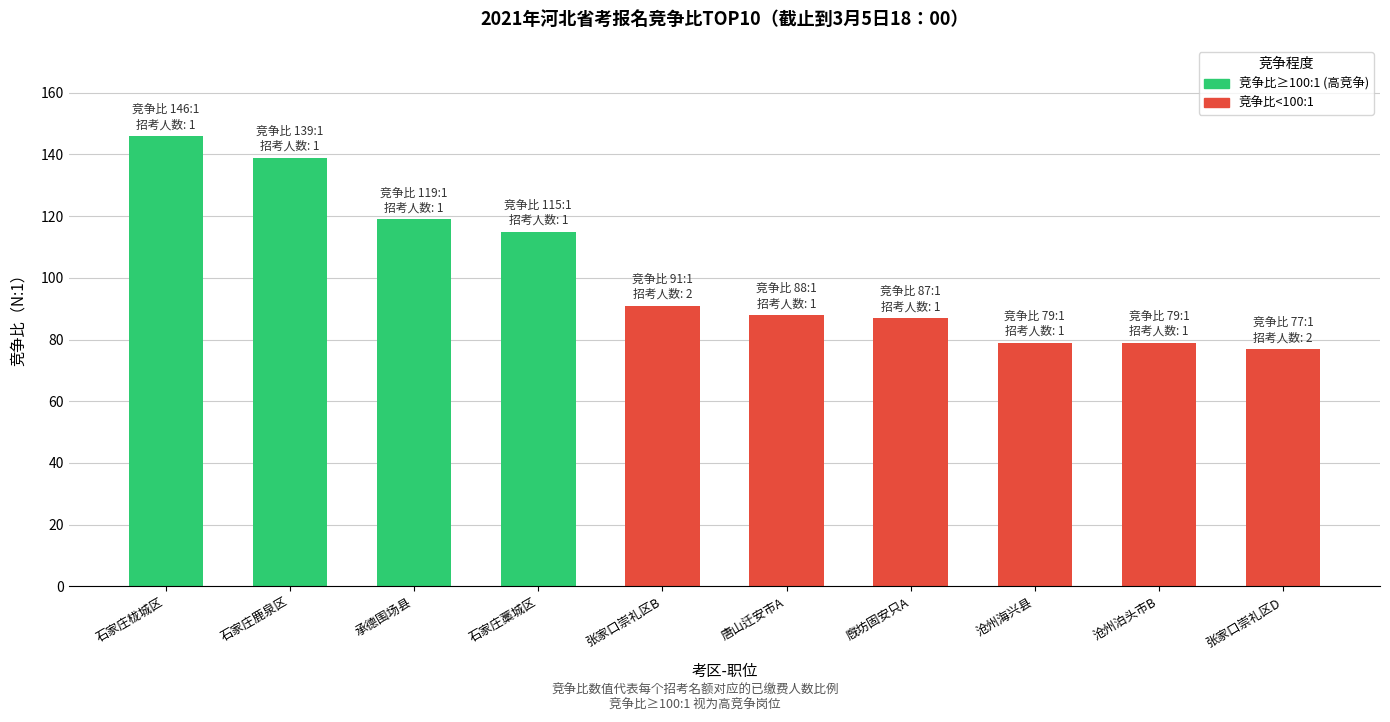

Count the number of data series in this chart.

1